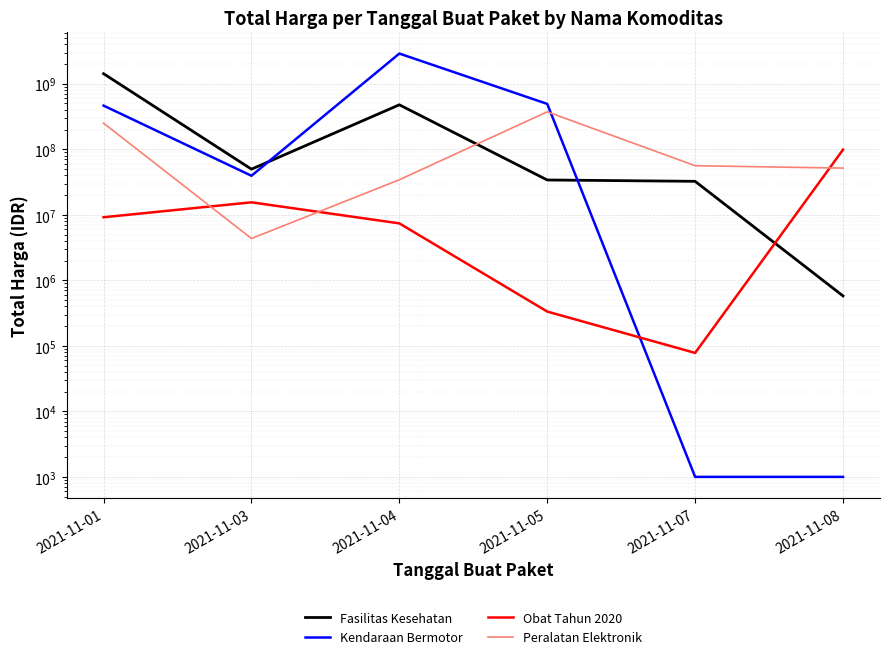

Reading left to right, extract all data points from this chart.

Fasilitas Kesehatan: 2021-11-01=1425867900	2021-11-03=49730040	2021-11-04=477600000	2021-11-05=34000000	2021-11-07=32441200	2021-11-08=577875
Kendaraan Bermotor: 2021-11-01=464002100	2021-11-03=39440000	2021-11-04=2892122000	2021-11-05=493000000	2021-11-07=1000	2021-11-08=1000
Obat Tahun 2020: 2021-11-01=9180000	2021-11-03=15513960	2021-11-04=7401240	2021-11-05=333600	2021-11-07=78000	2021-11-08=98772570
Peralatan Elektronik: 2021-11-01=250350000	2021-11-03=4350000	2021-11-04=34292000	2021-11-05=373404000	2021-11-07=56152800	2021-11-08=51601000